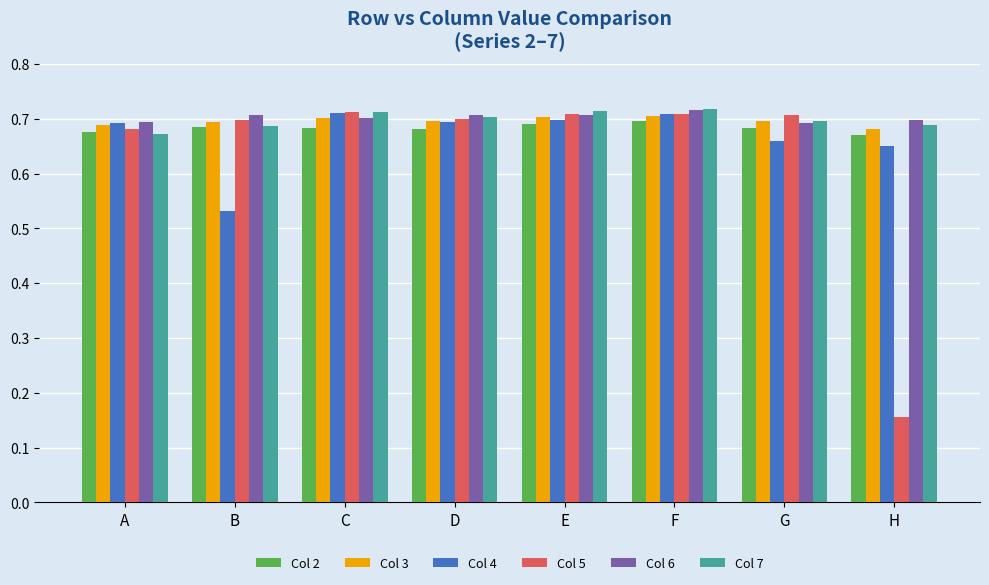

At how many categories does at least one series exceed 0?

8